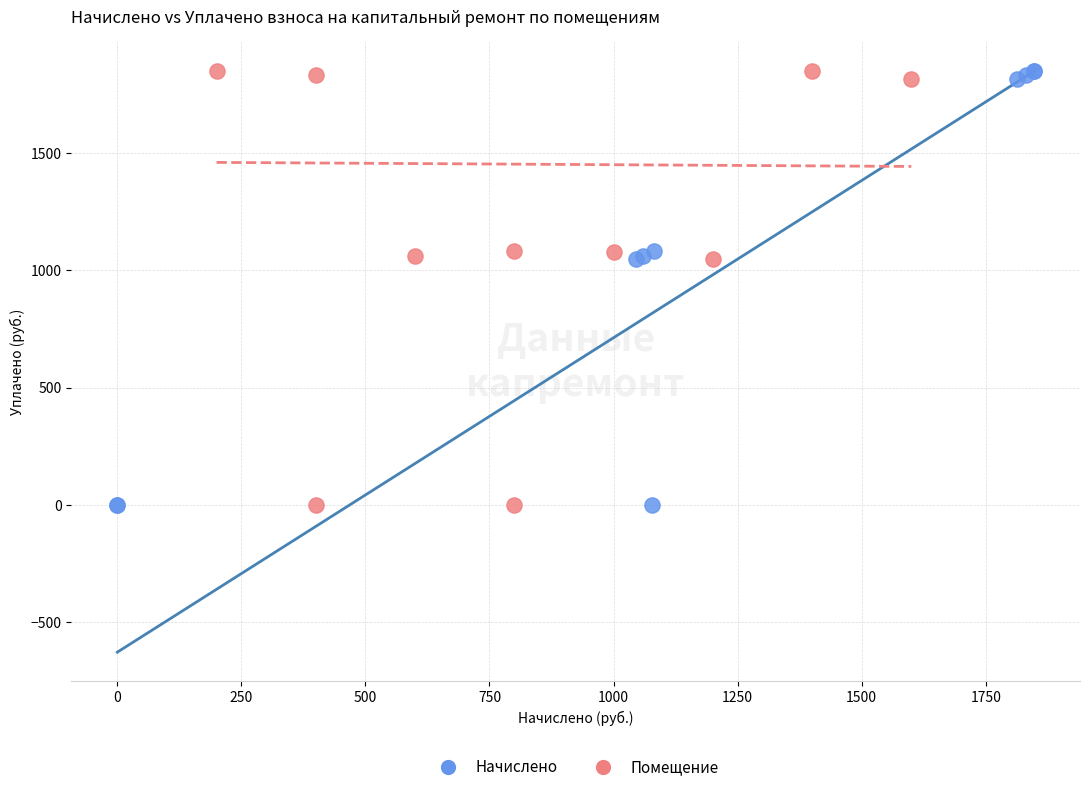

What are all the series names shown in the legend?

Начислено, Помещение